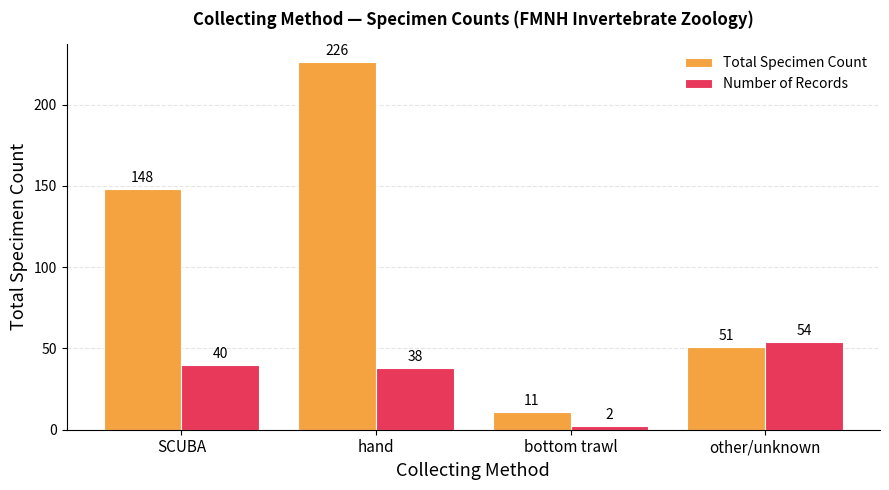

What are all the series names shown in the legend?

Total Specimen Count, Number of Records